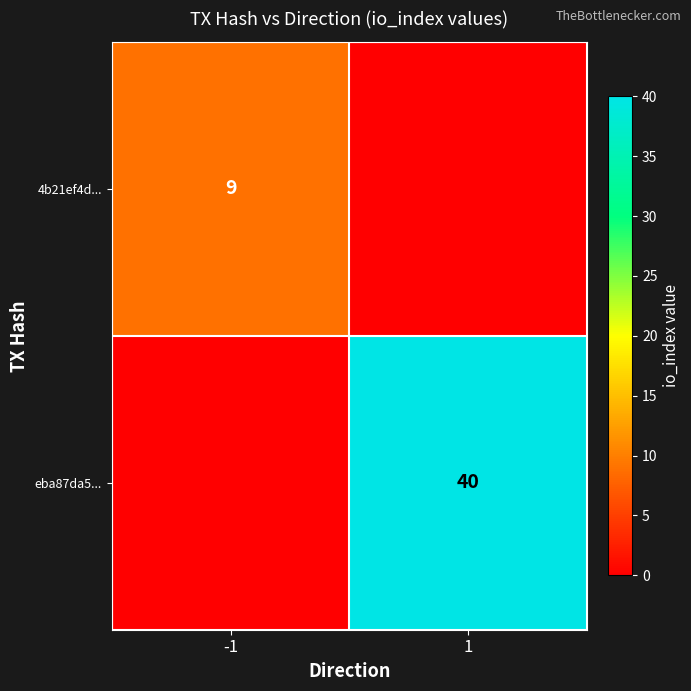

Is it true that eba87da5... equals 25 at 1?

False